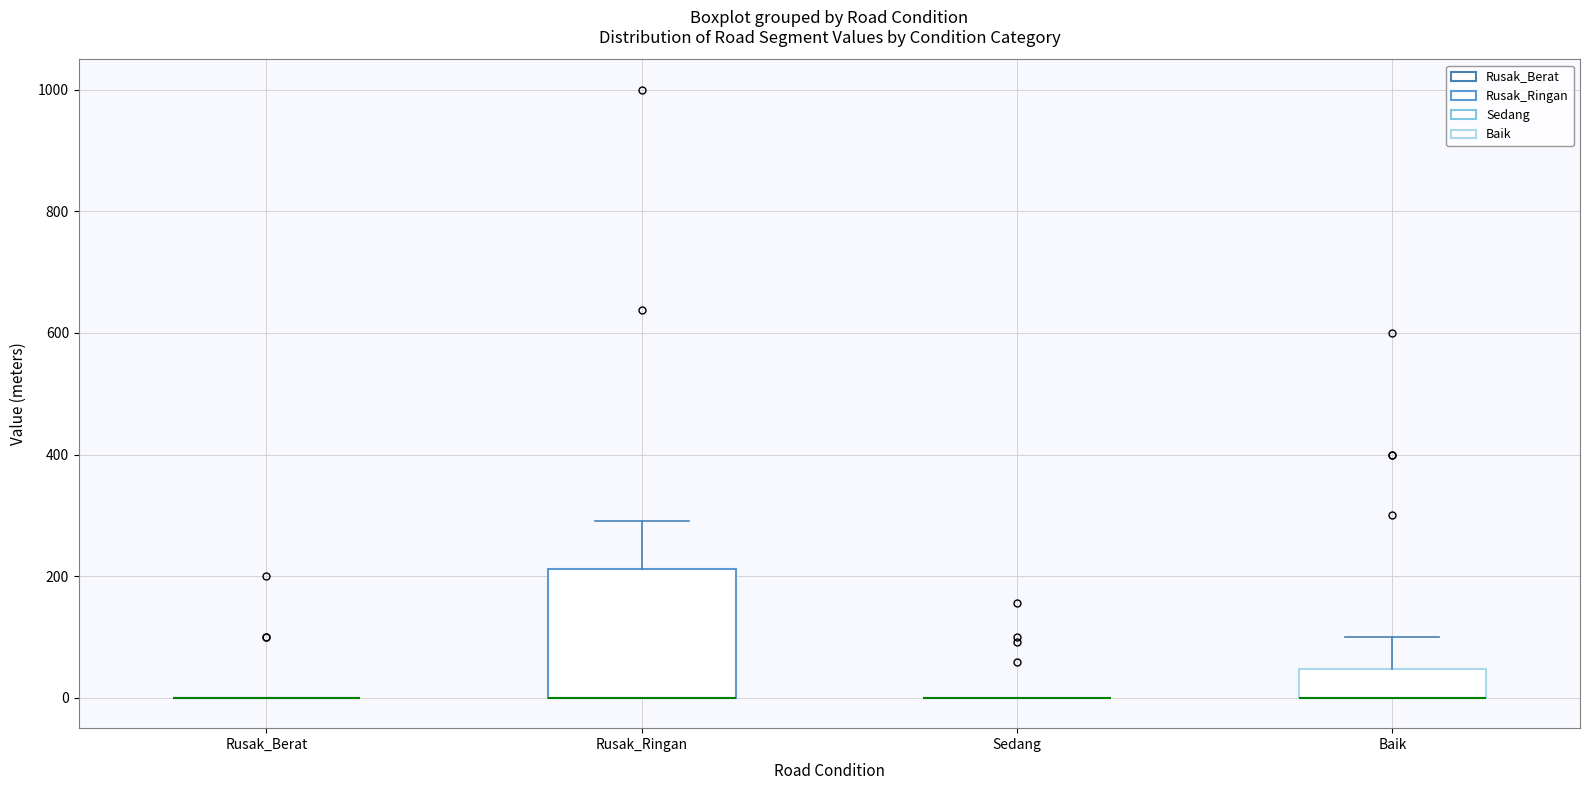

Which box is the tallest, from its lower edge to its upper edge?

Rusak_Ringan